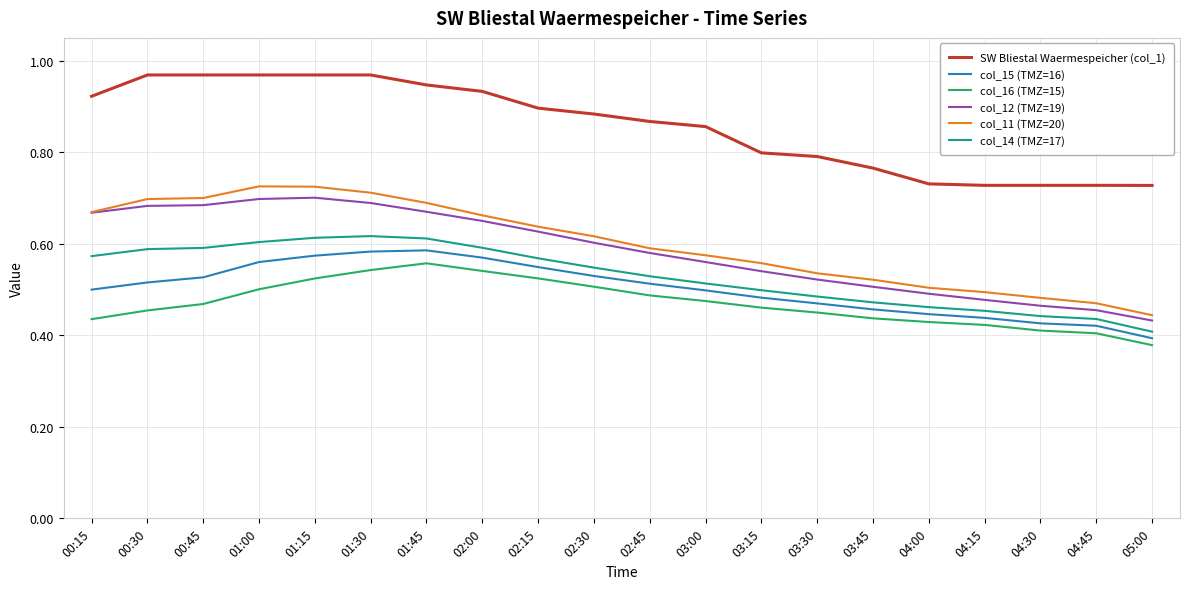

Which series has the largest total across all categories?

SW Bliestal Waermespeicher (col_1)